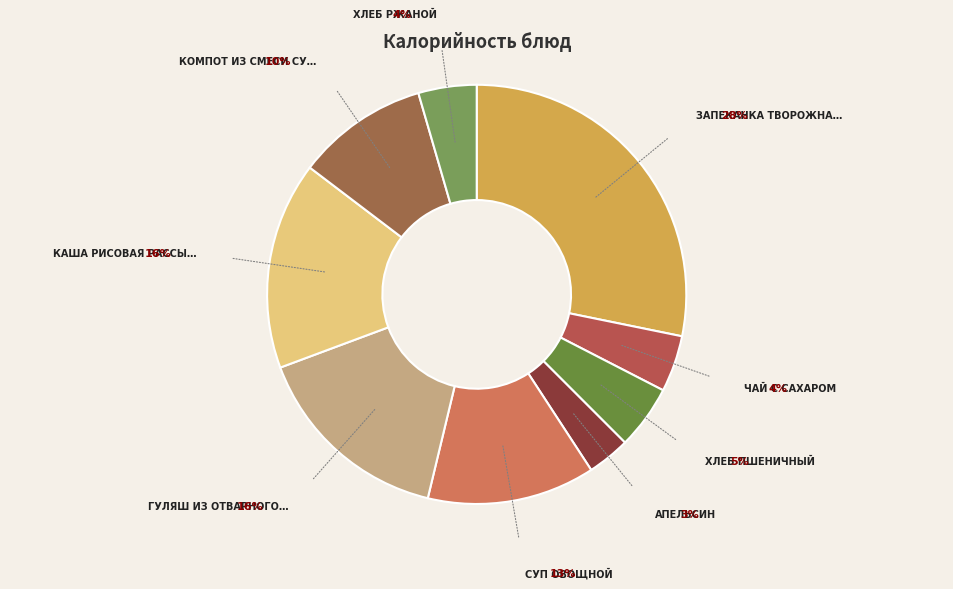

What is the smallest slice in the pie chart?

Апельсин